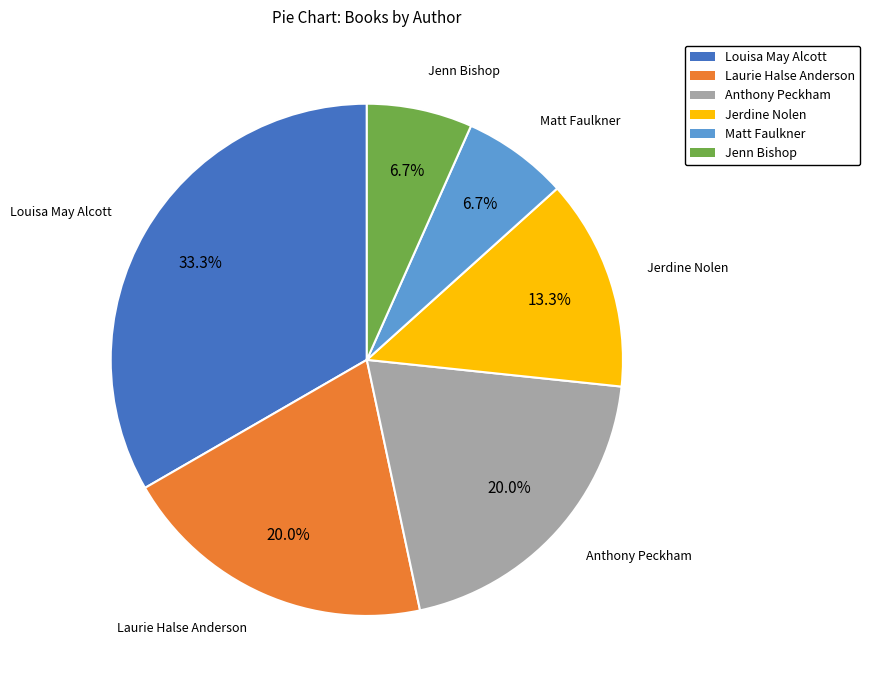

Does Laurie Halse Anderson account for over 50% of the chart?

No